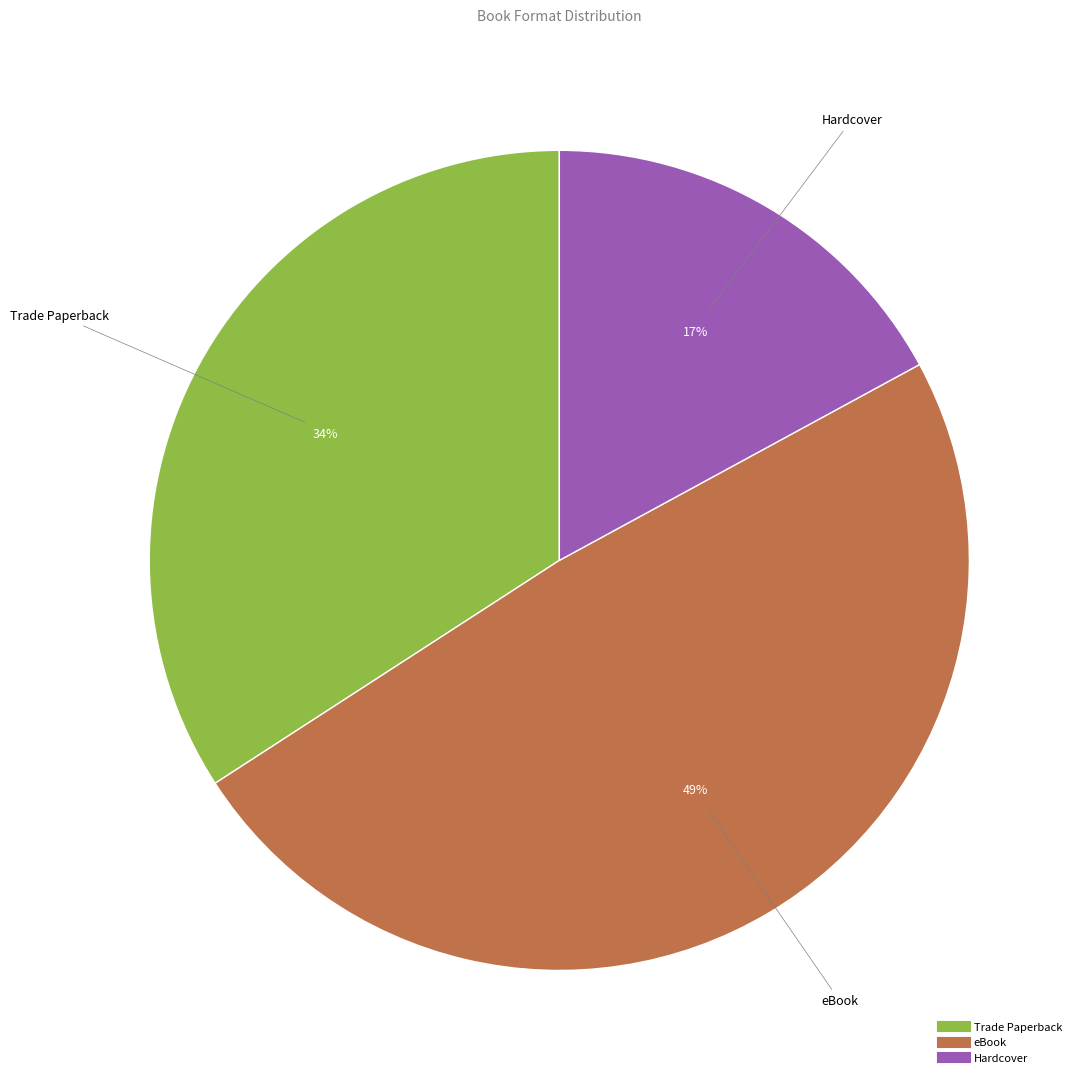

To the nearest percent, what is the difference between the Hardcover and eBook slice percentages?

32%